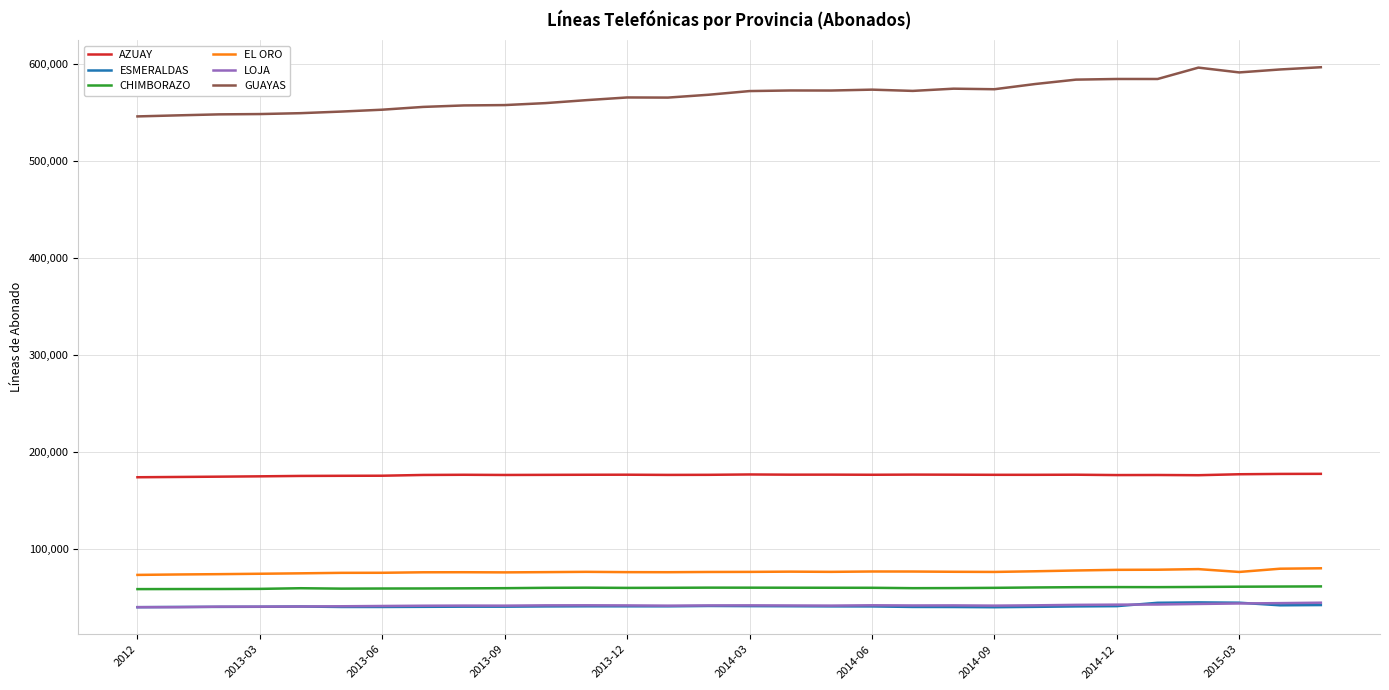

Which series has the largest range (max minus min)?

GUAYAS